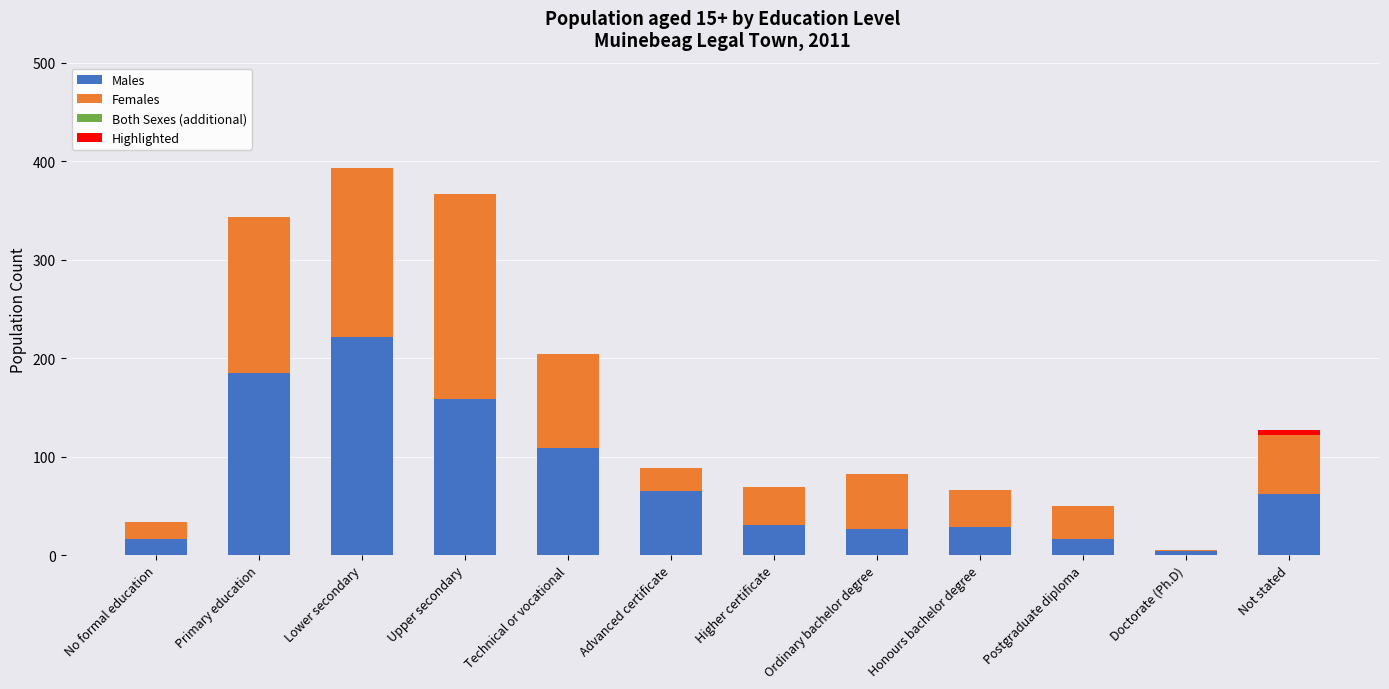

What is the total value across all series at Higher certificate?

69